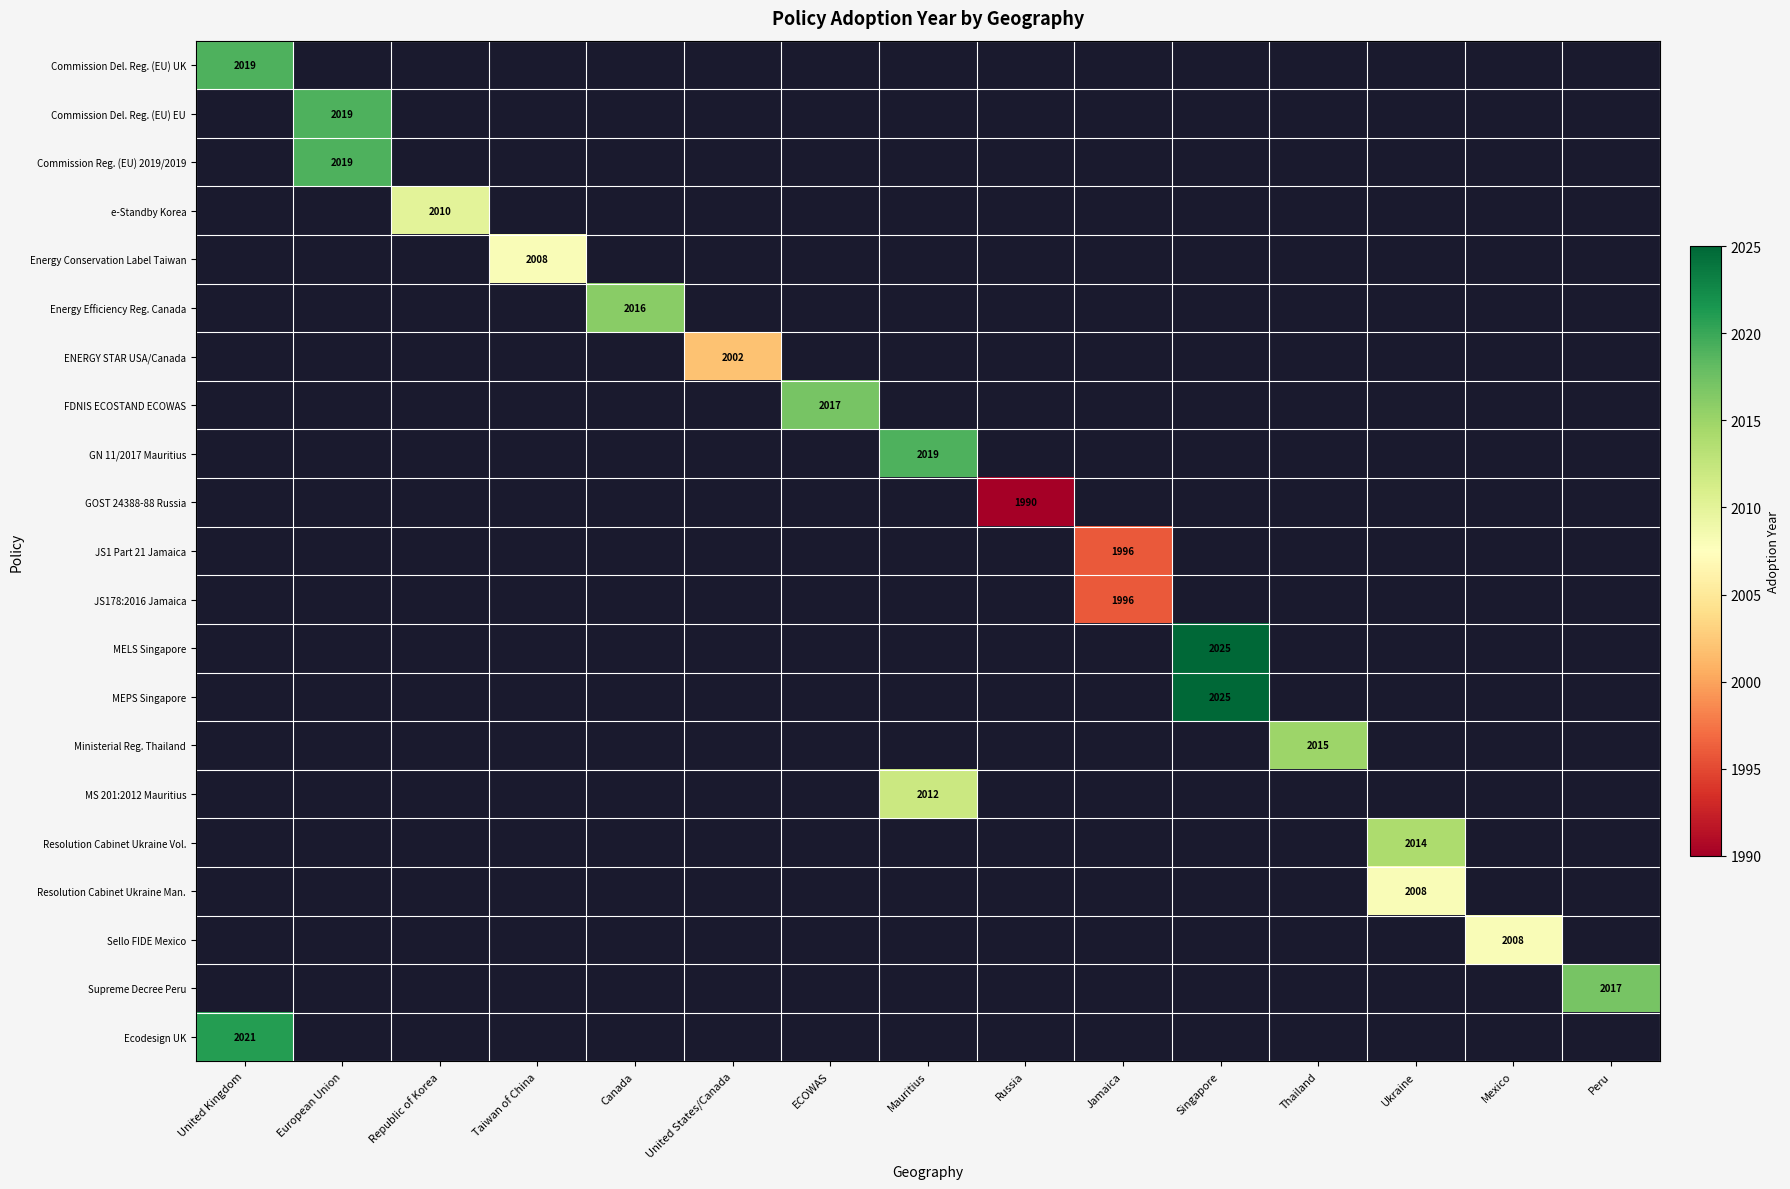

What is the minimum value shown in the chart?

1990.0